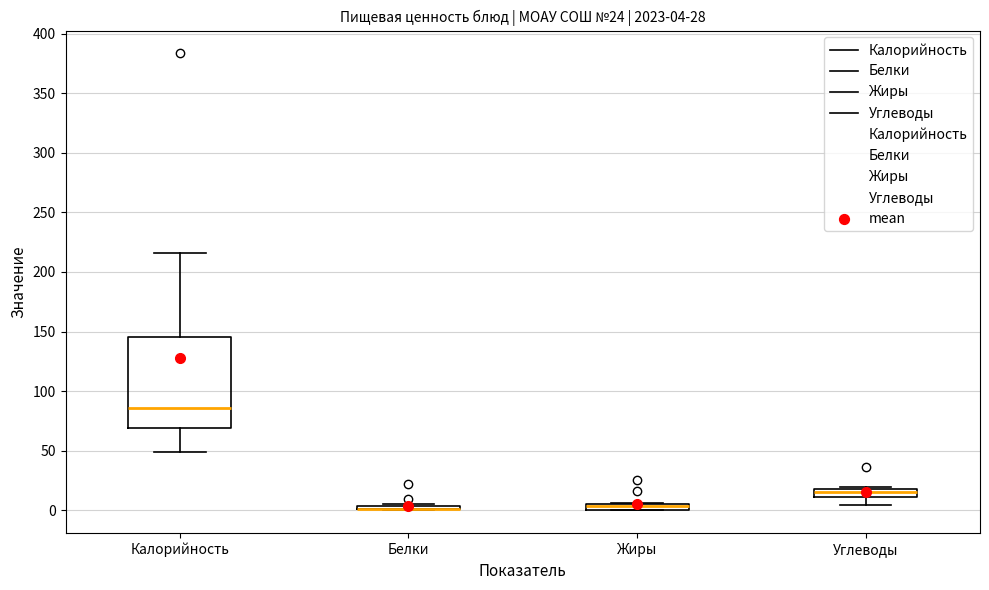

Which box is the tallest, from its lower edge to its upper edge?

Калорийность